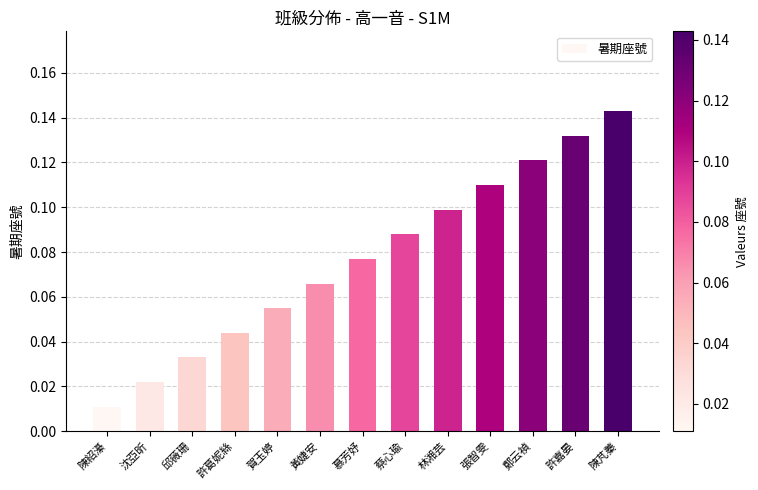

What is the label of the 2nd bar from the left?

沈亞昕